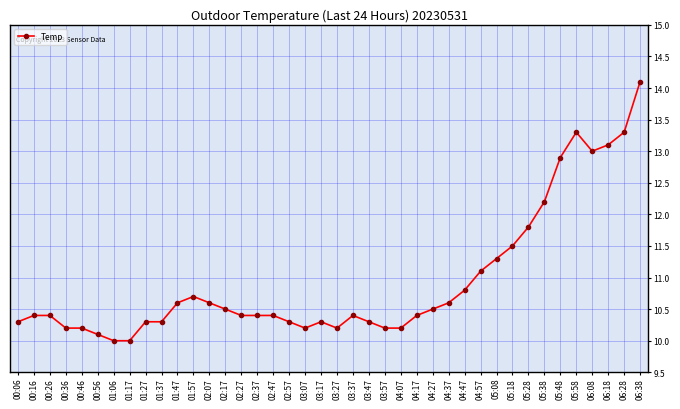

What is the approximate value at 02:57?

10.3